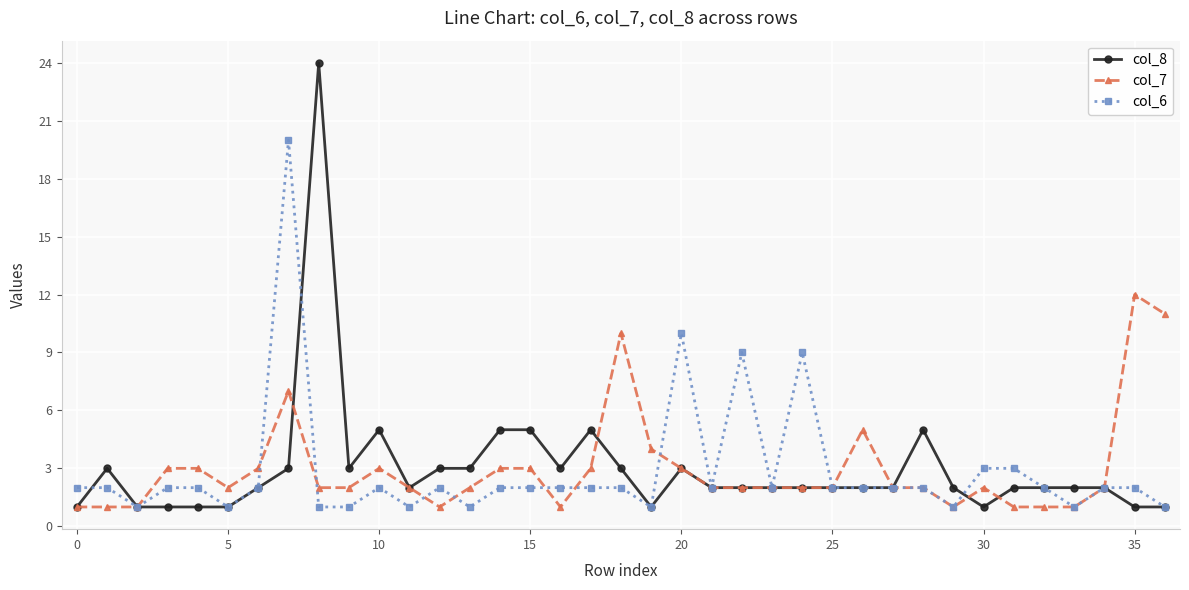

What is the value of the col_8 point at the 19th from the left?

3